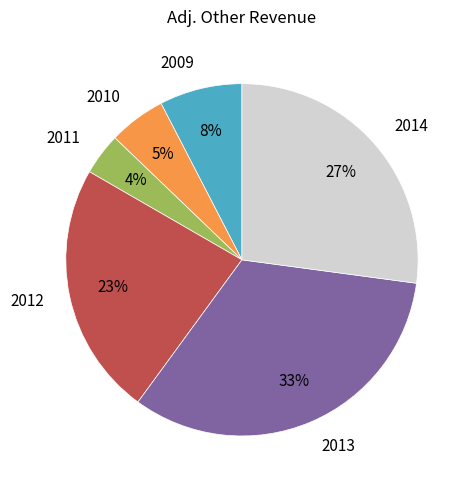

How many segments does this pie chart have?

6